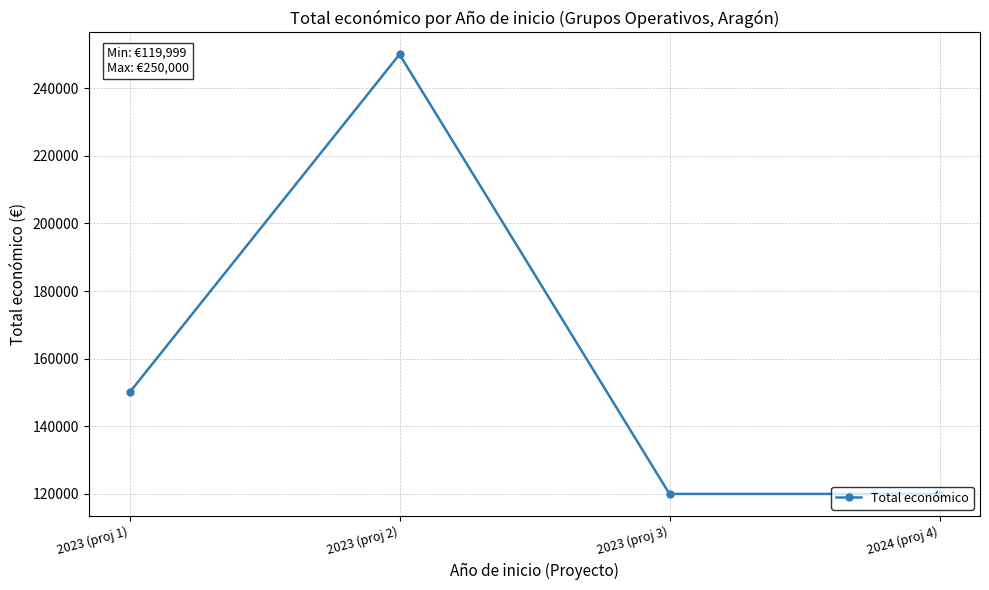

The value at 2023 (proj 3) is 119999. True or false?

True